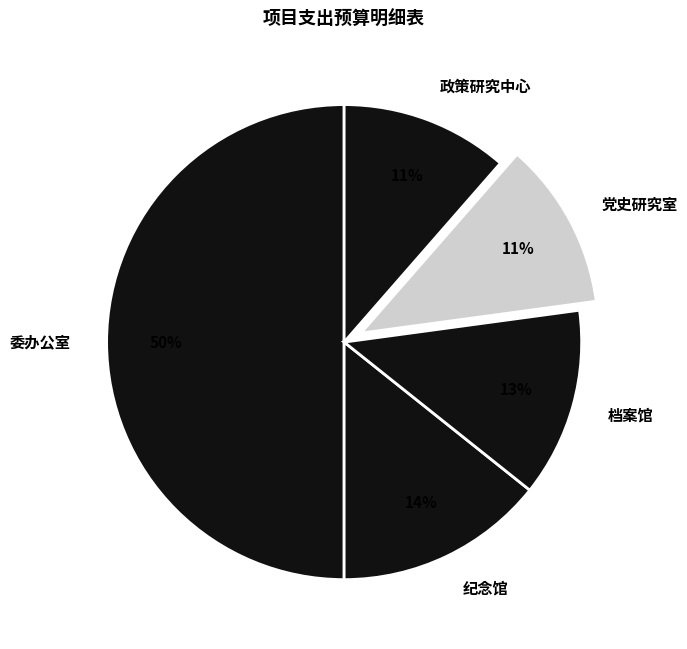

What percentage is the 党史研究室 slice, to the nearest percent?

11%